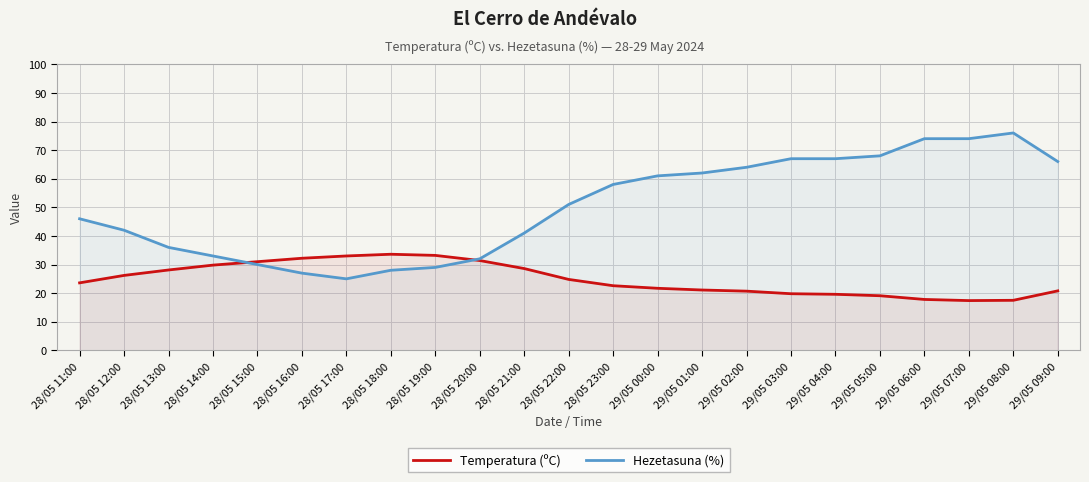

What position from the right is 29/05 01:00?

9